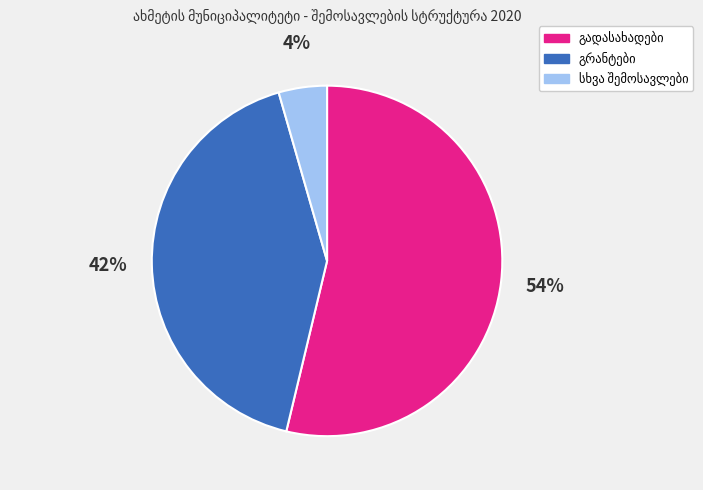

Is there a majority slice in this chart?

Yes